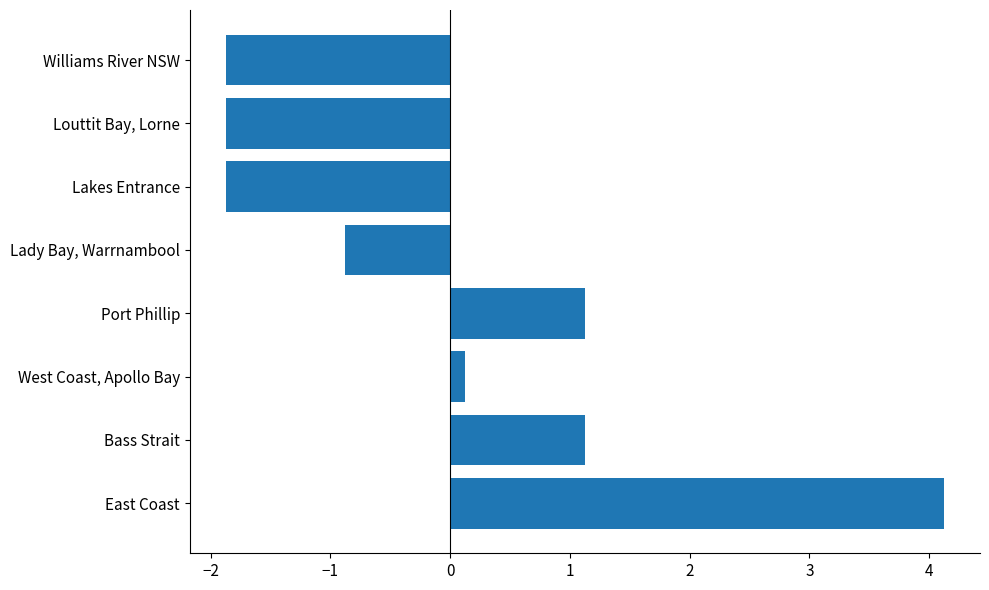

The chart shows a value of 1.1 at Port Phillip. True or false?

True